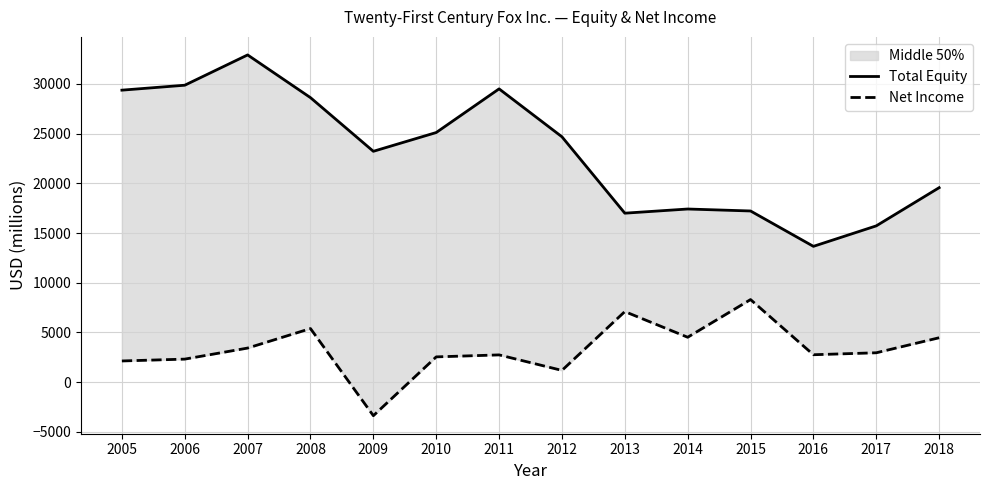

True or false: Net Income has a value of 4514 at 2014.

True